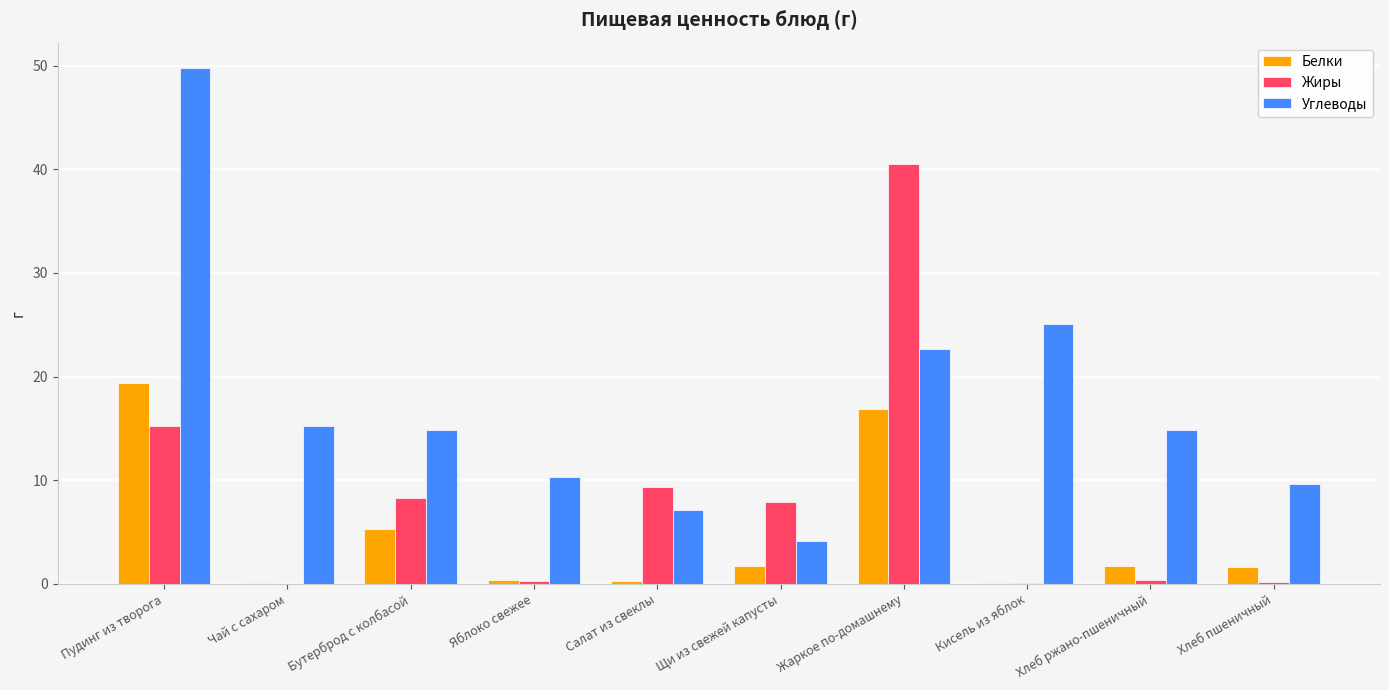

What is the sum of all Жиры values?

82.2